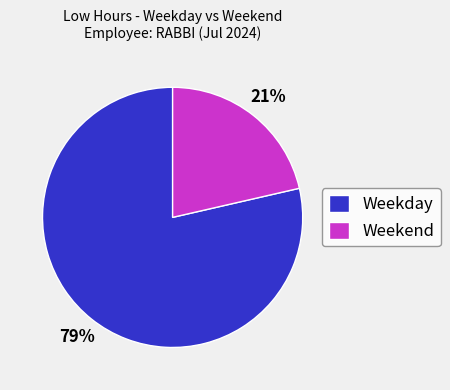

Is it true that Weekend is 21% of the pie?

True